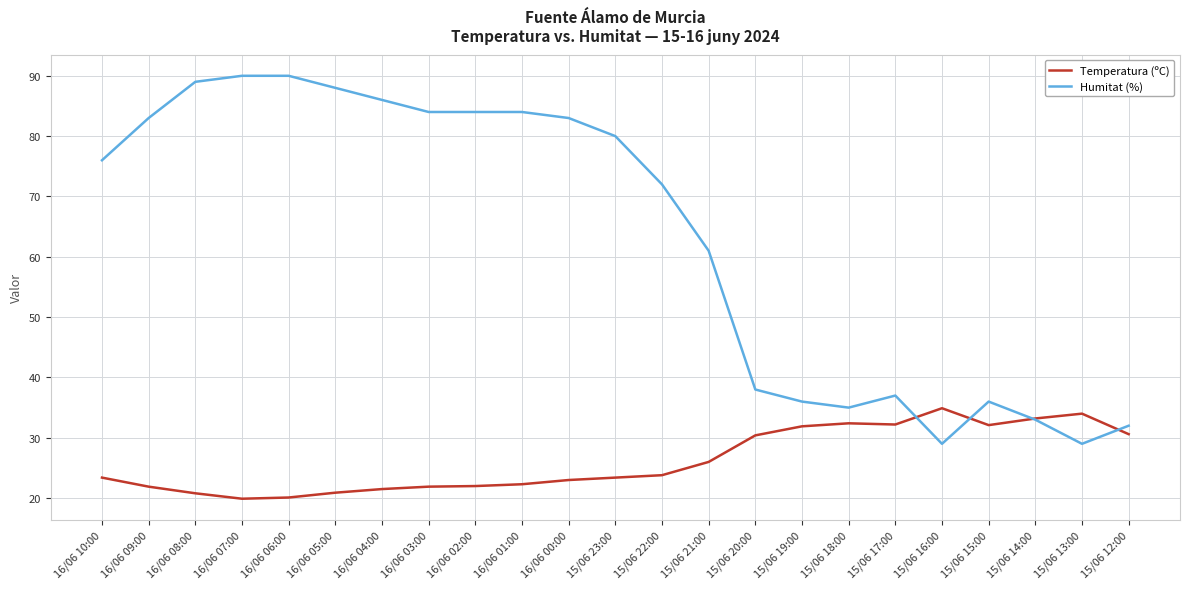

What is the smallest value displayed?

19.9